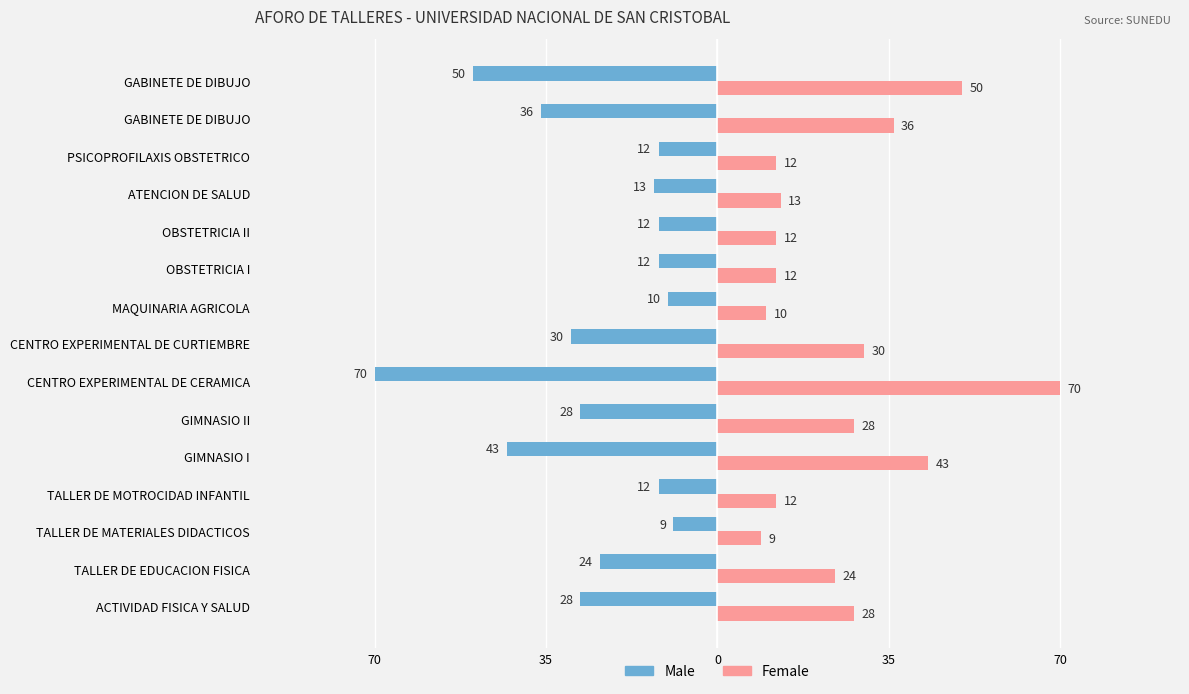

How many data points in Female are above 24?

7